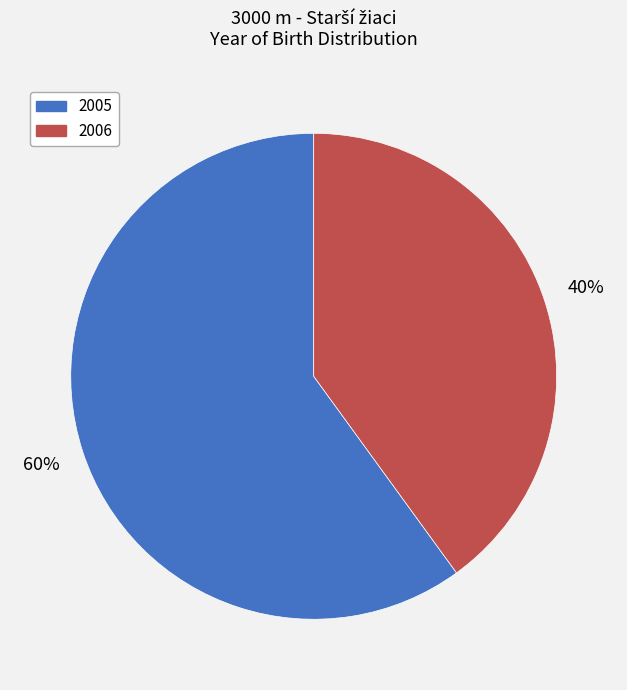

Count the number of slices in the pie.

2